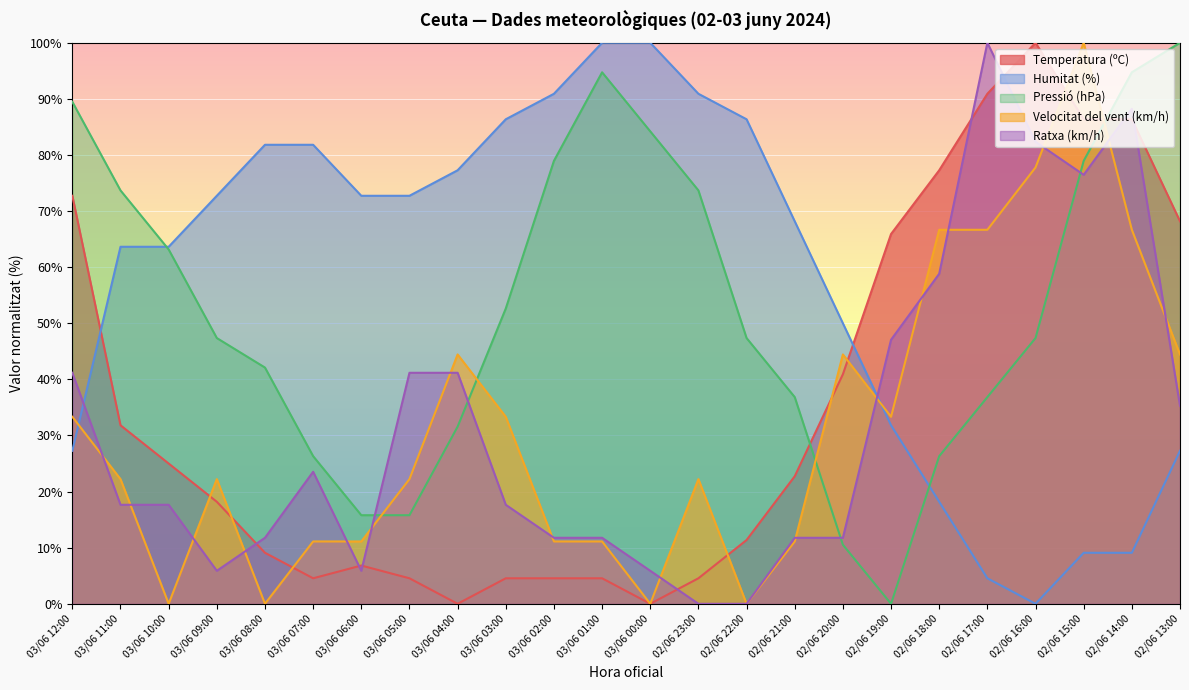

How many values in Pressió (hPa) are above zero?

23